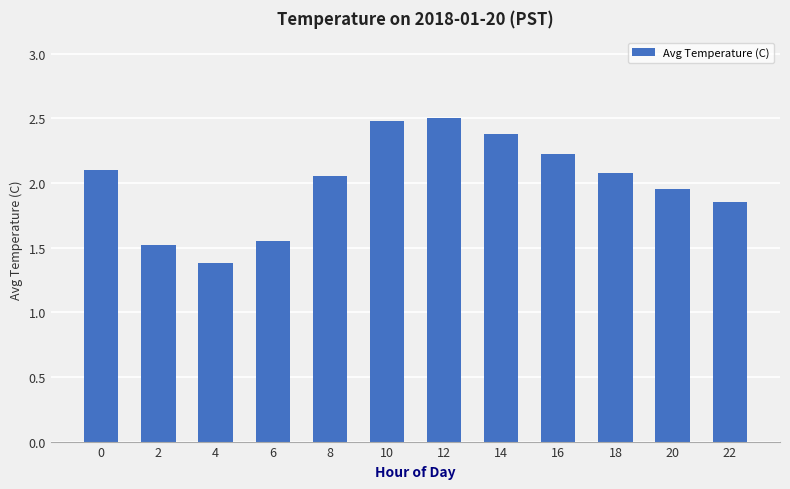

Where is the data nearest to the value 1?

4